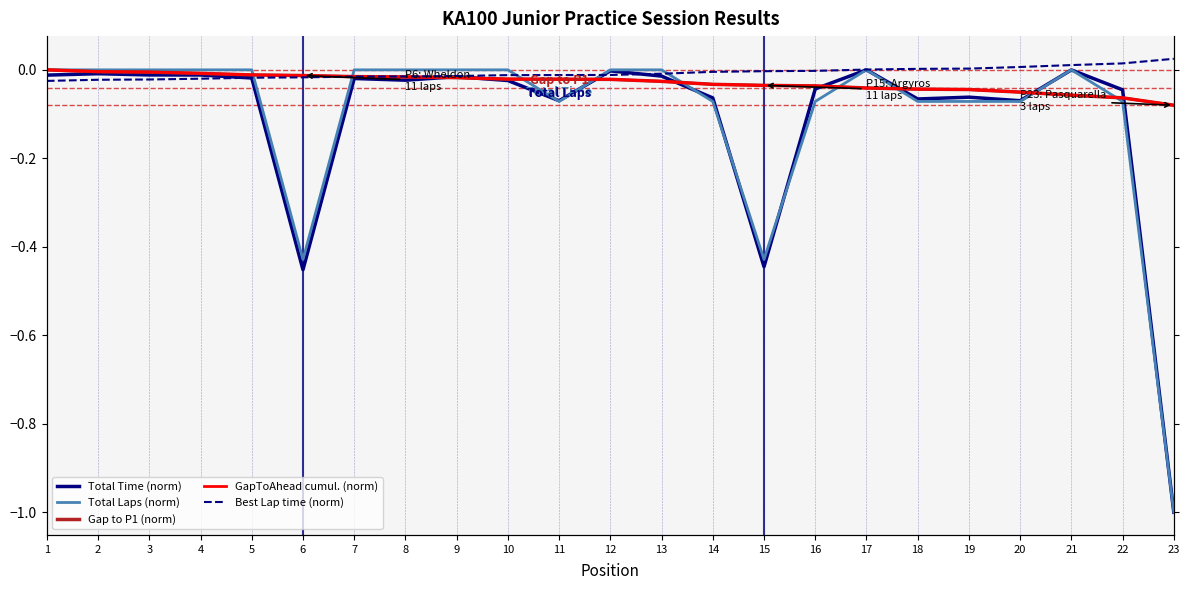

The value of Total Time (norm) at 18 is -0.1. True or false?

False